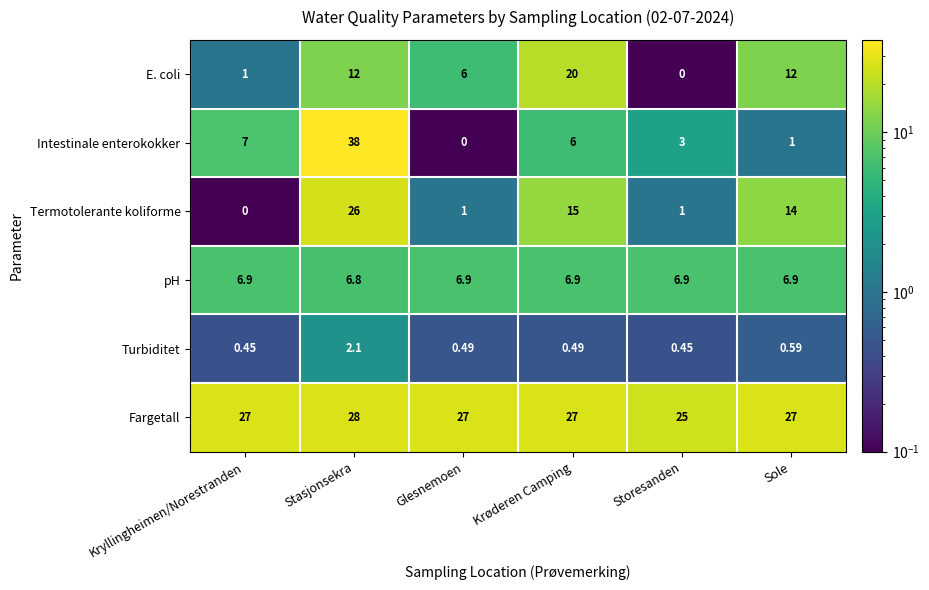

Between Stasjonsekra and Krøderen Camping, which series saw the biggest shift?

Intestinale enterokokker